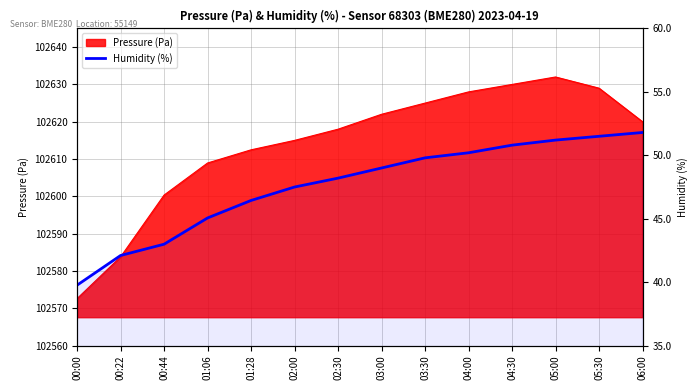

True or false: there are more than 2 points higher than both neighbors.

False